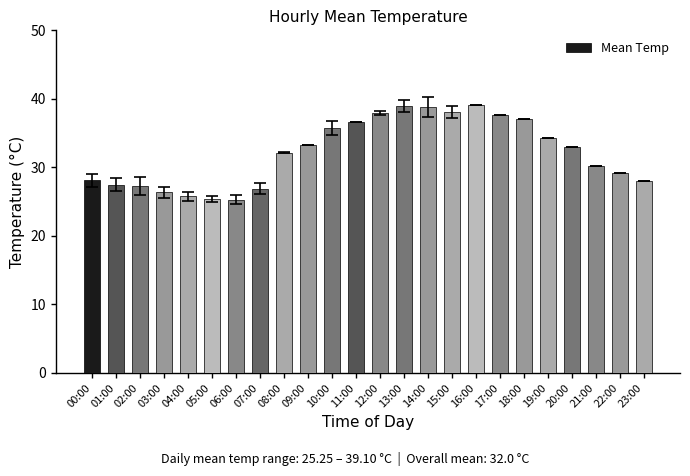

Read the value at 19:00.

34.3